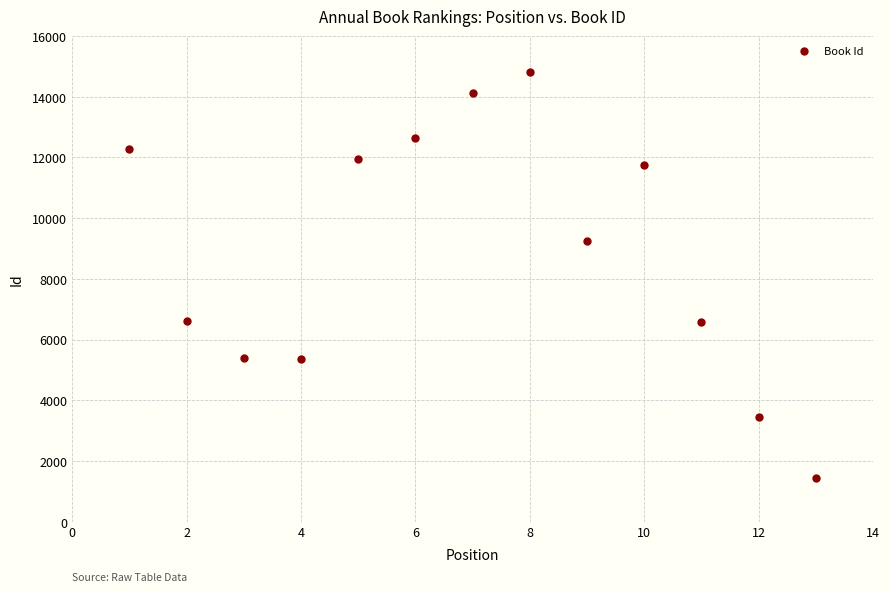

What Y value in the scatter plot is closest to 8127?

9260